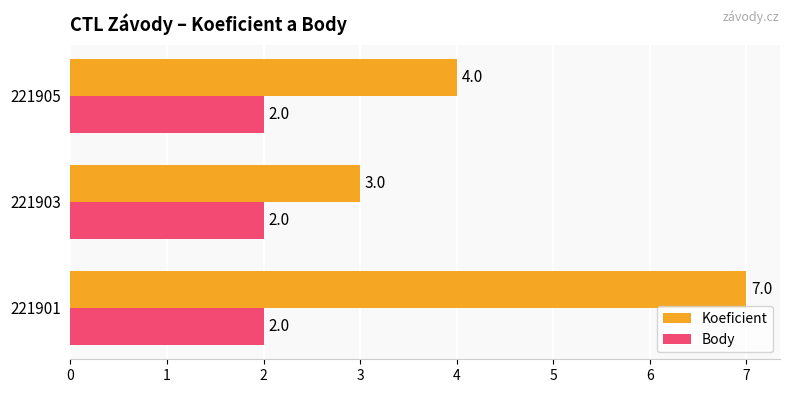

Rank the series by their average value, from highest to lowest.

Koeficient, Body